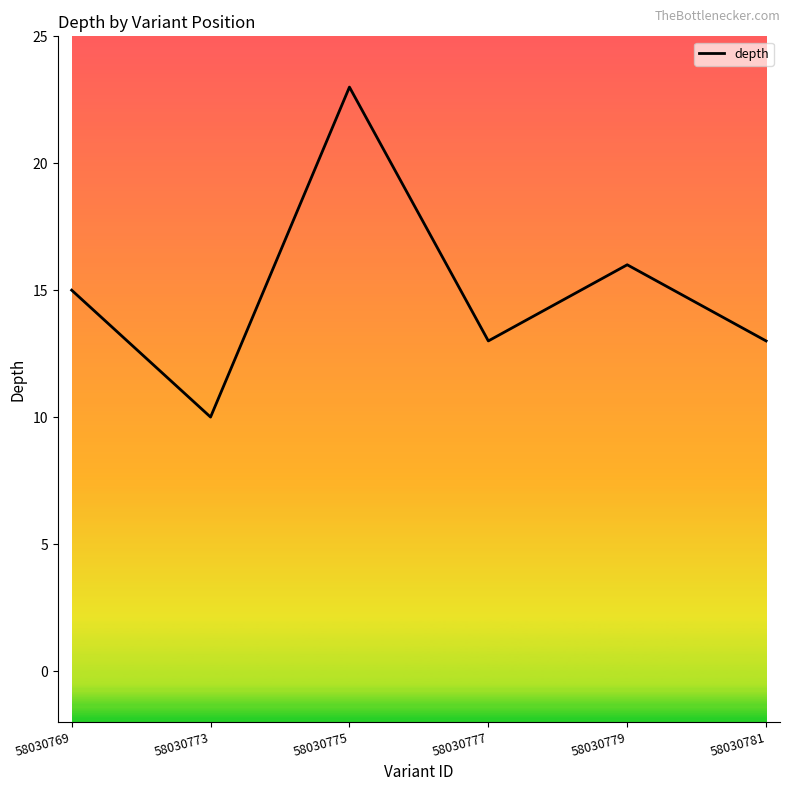

Which category has the highest value across all series?

58030775